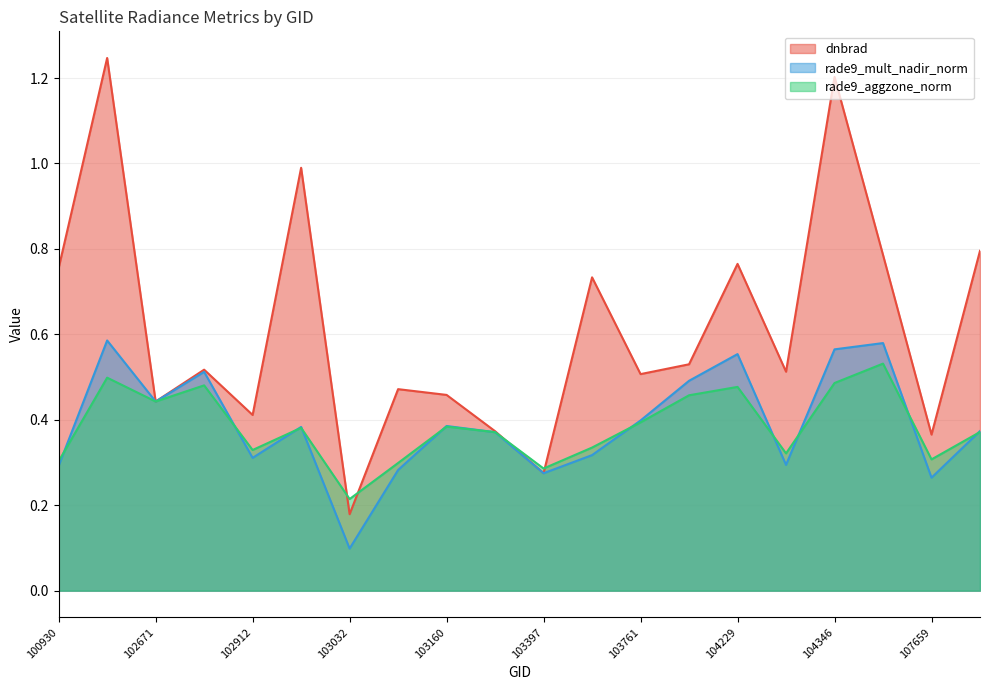

Which series has the widest spread of values?

dnbrad